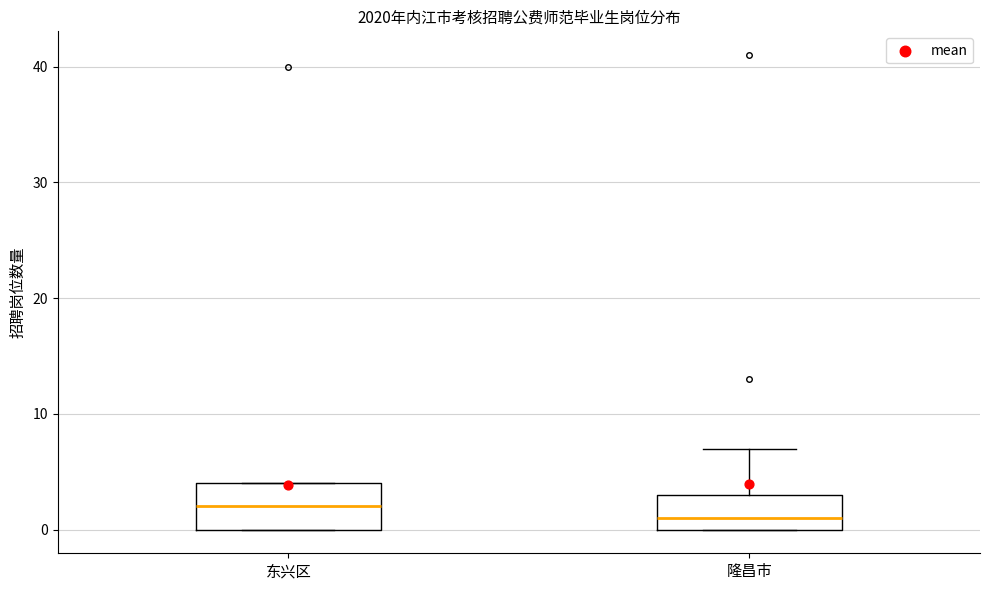

Reading left to right, transcribe this box plot: for each box, give where its median line is, the range the box spans, and where its two whiskers end, as read against the y-axis. The values are not printed on the chart, so give them approximately, as read against the axis.

东兴区: median 2, box 0 to 4, whiskers 0 to 4
隆昌市: median 1, box 0 to 3, whiskers 0 to 7